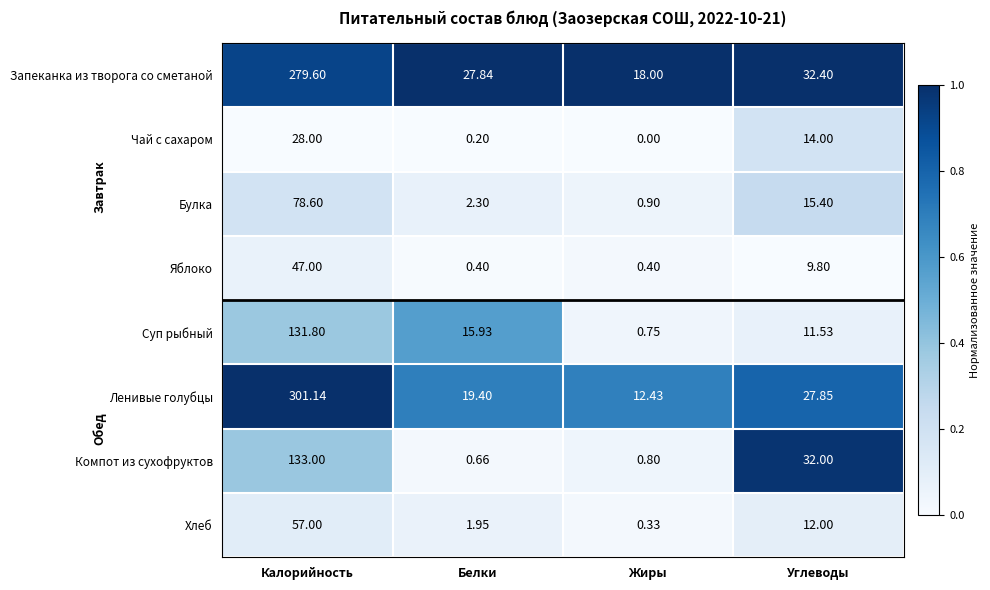

At which category does the chart reach its minimum across all series?

Жиры